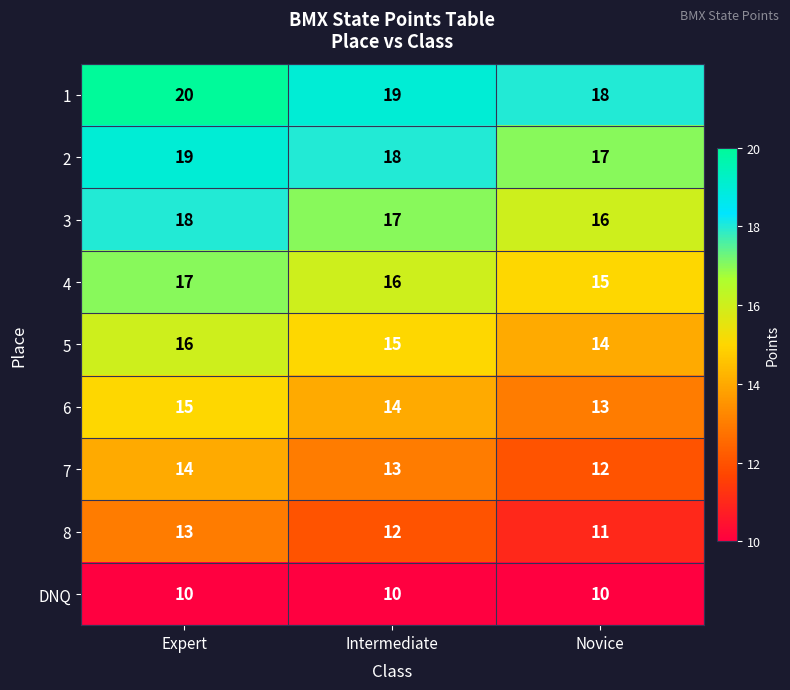

At which category is the sum across all series the highest?

Expert